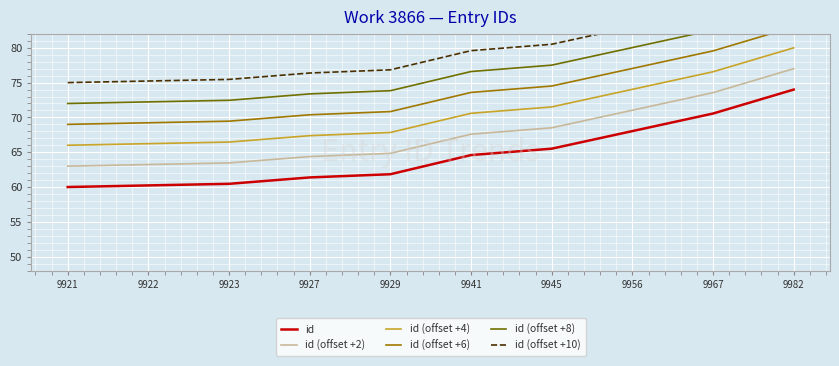

Reading left to right, transcribe all the data shown in this chart.

id: 60.0	60.2	60.5	61.4	61.8	64.6	65.5	68.0	70.6	74.0
id (offset +2): 63.0	63.2	63.5	64.4	64.8	67.6	68.5	71.0	73.6	77.0
id (offset +4): 66.0	66.2	66.5	67.4	67.8	70.6	71.5	74.0	76.6	80.0
id (offset +6): 69.0	69.2	69.5	70.4	70.8	73.6	74.5	77.0	79.6	83.0
id (offset +8): 72.0	72.2	72.5	73.4	73.8	76.6	77.5	80.0	82.6	86.0
id (offset +10): 75.0	75.2	75.5	76.4	76.8	79.6	80.5	83.0	85.6	89.0